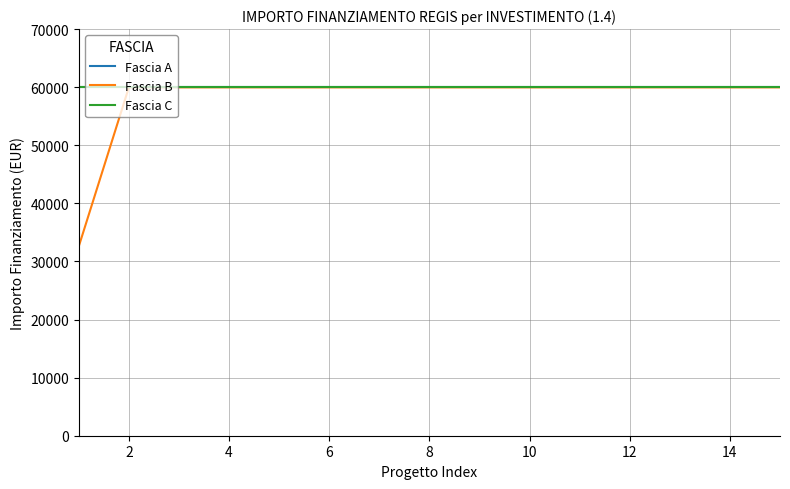

At which category is the sum across all series the highest?

2